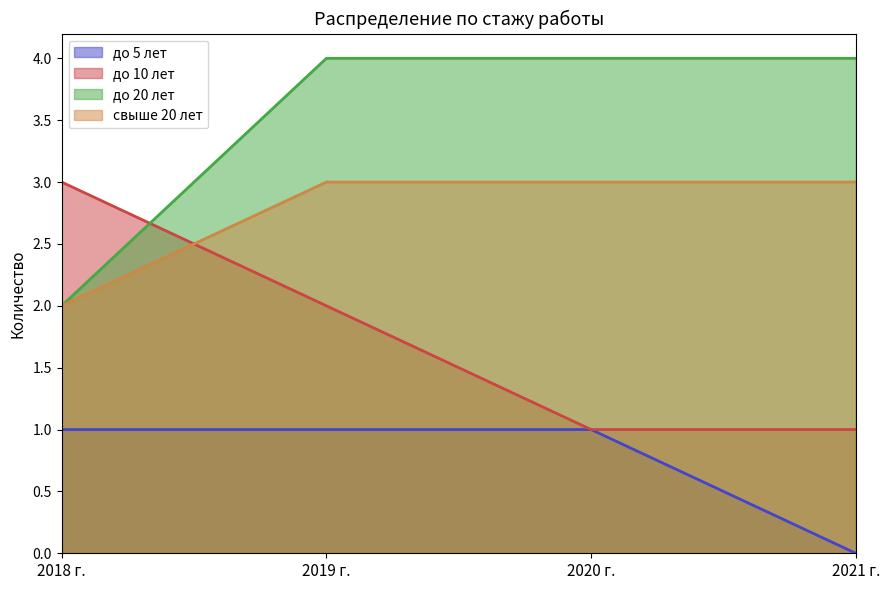

How many values in the до 20 лет series are below 4?

1